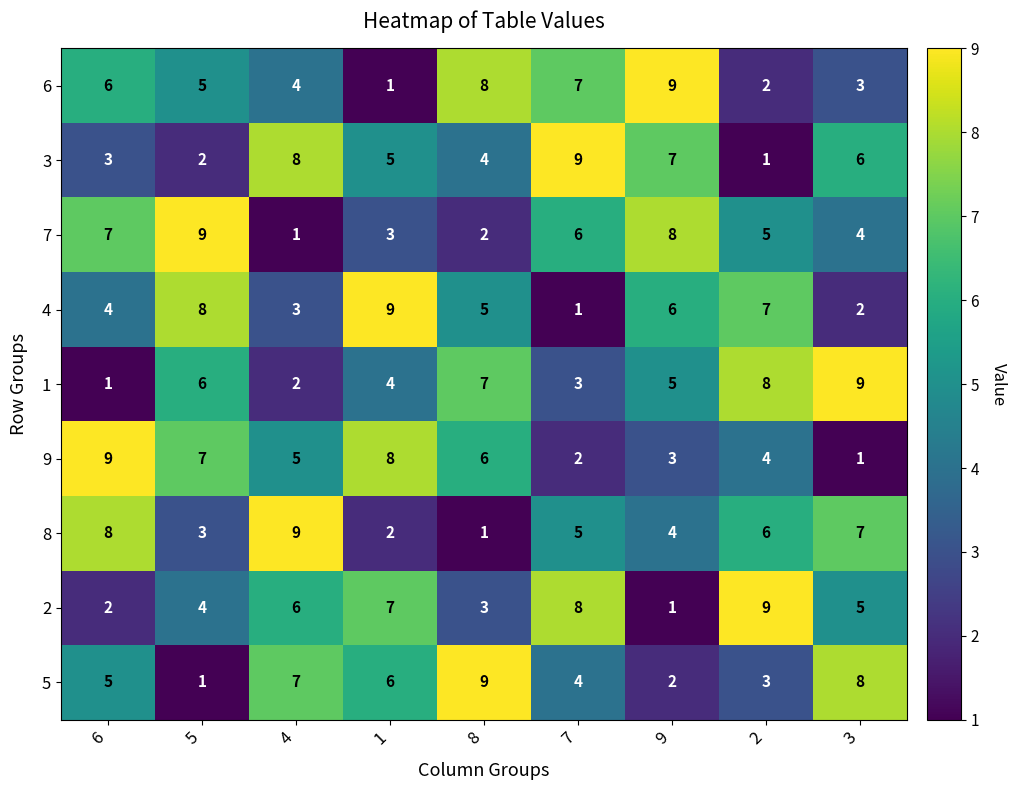

Count the number of categories in the chart.

9